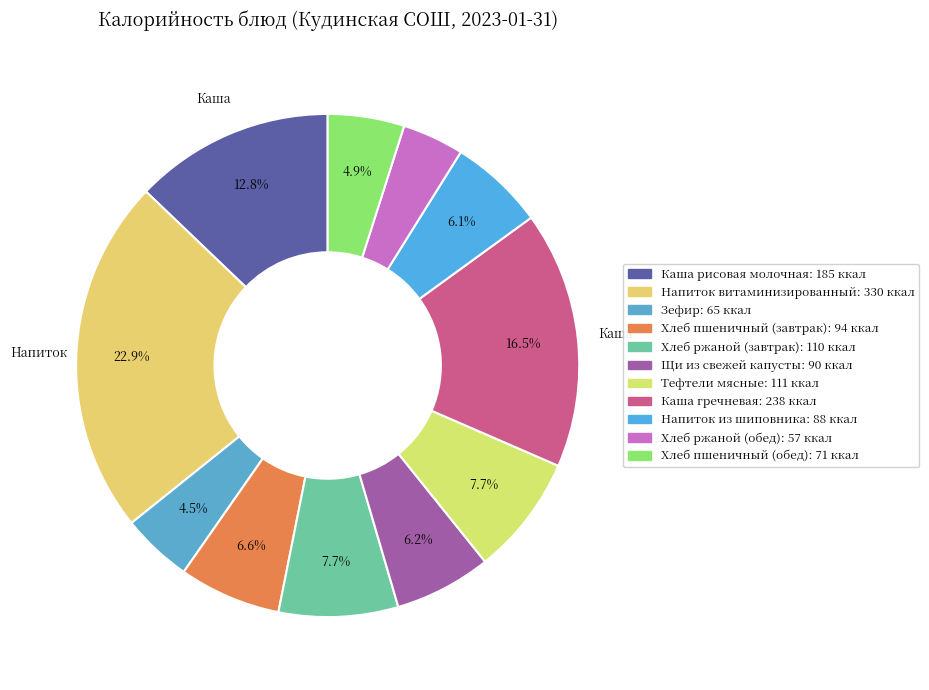

To the nearest percent, what is the difference between the largest and smallest slice percentages?

19%